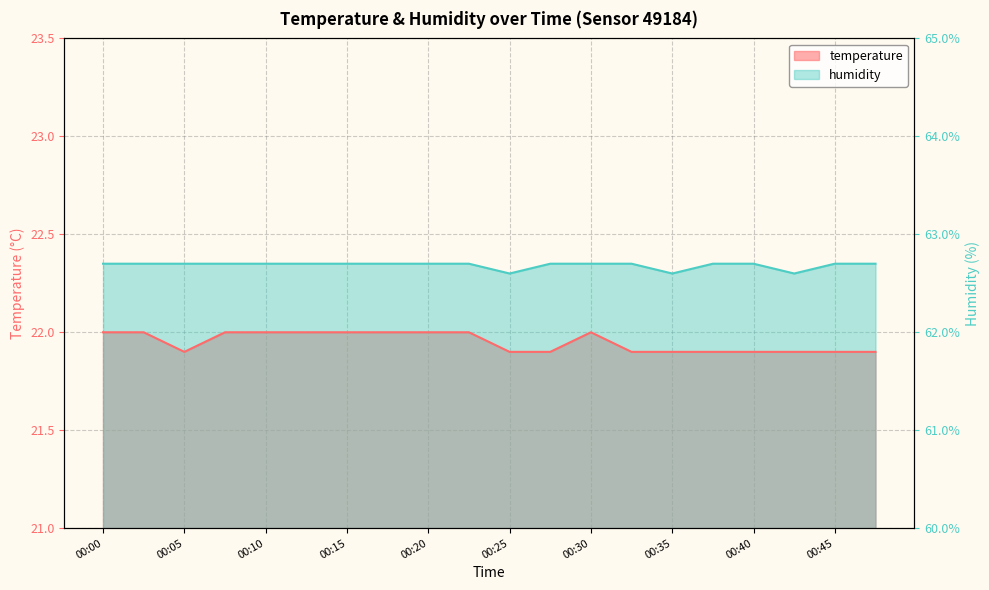

At which category is the sum across all series the highest?

00:00